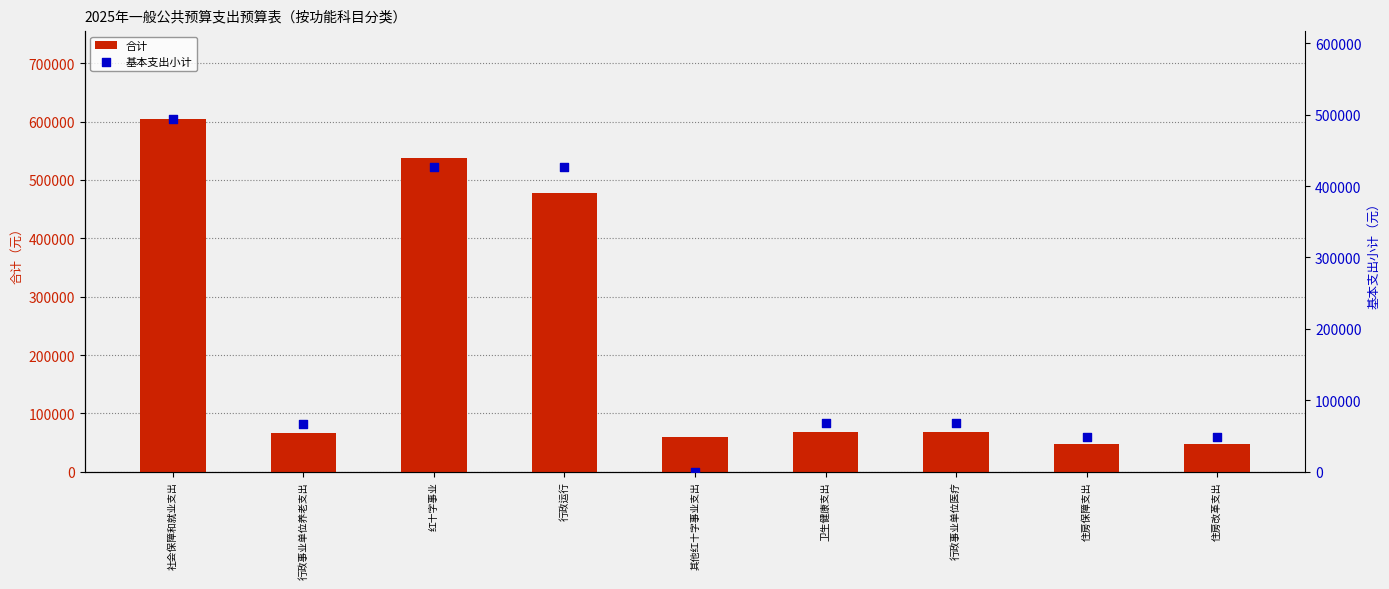

What are all the series names shown in the legend?

合计, 基本支出小计